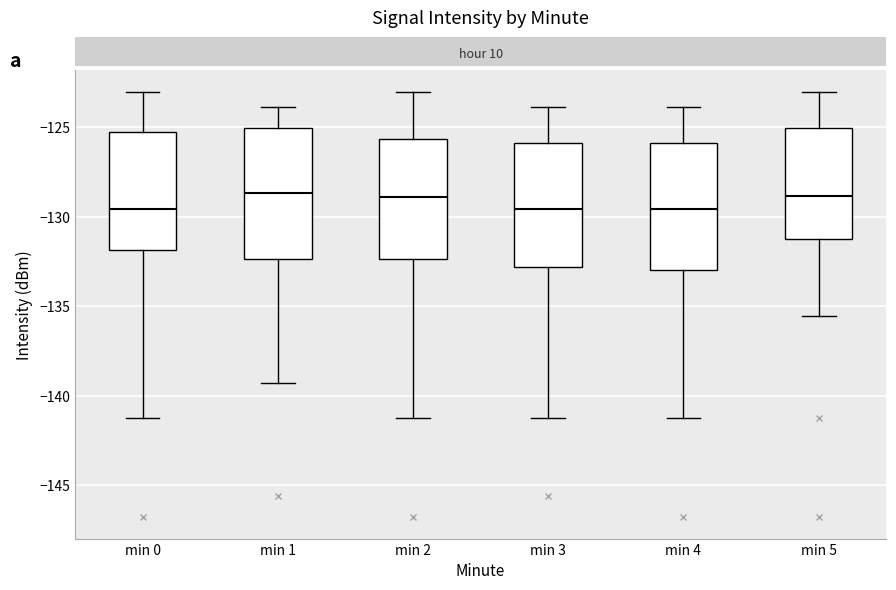

Where is the lower edge of the box for min 2 on the y-axis? The values are not printed on the chart, so give them approximately, as read against the axis.

-132.5